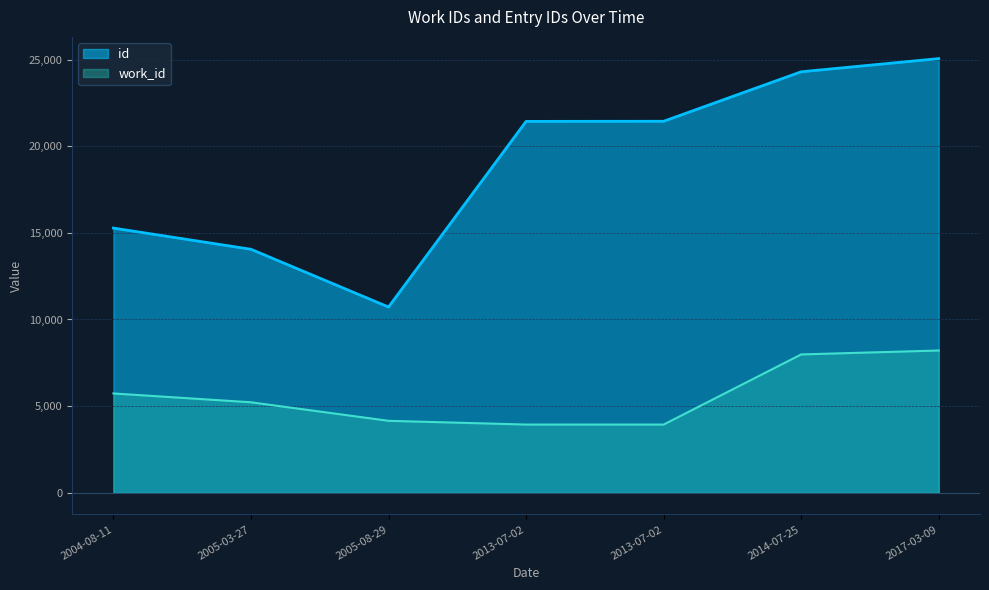

Is it true that id equals 4436 at 2005-08-29?

False